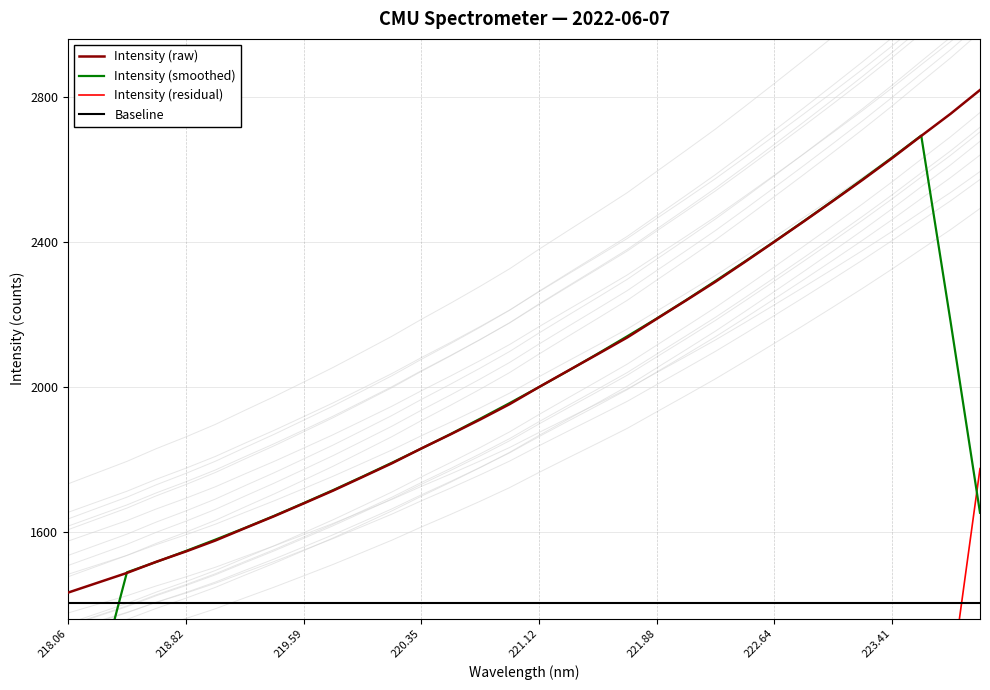

How many data points does each series have?

32